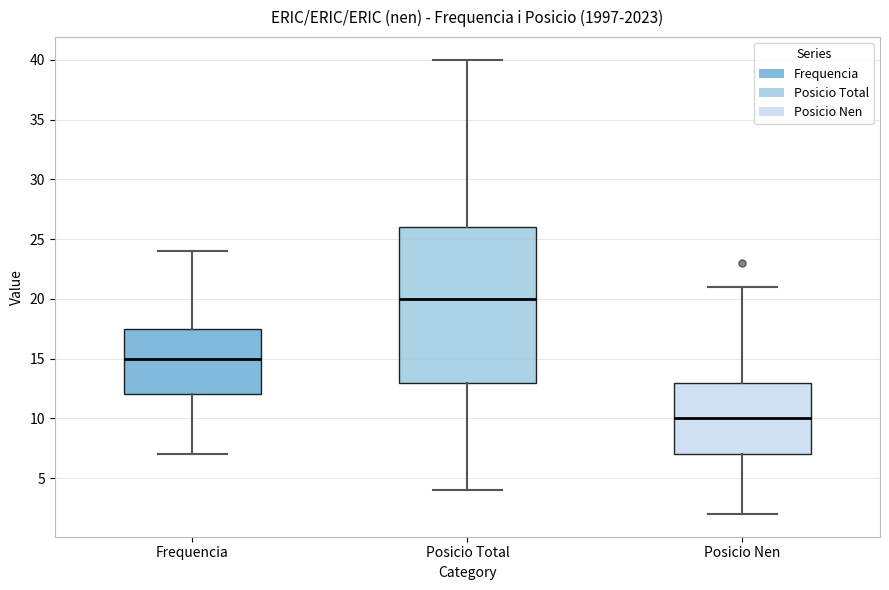

Reading left to right, read every box against the y-axis: the position of its median line, the range the box covers, and the ends of its whiskers. The values are not printed on the chart, so give them approximately, as read against the axis.

Frequencia: median 15.0, box 12.0 to 17.5, whiskers 7.0 to 24.0
Posicio Total: median 20.0, box 13.0 to 26.0, whiskers 4.0 to 40.0
Posicio Nen: median 10.0, box 7.0 to 13.0, whiskers 2.0 to 21.0